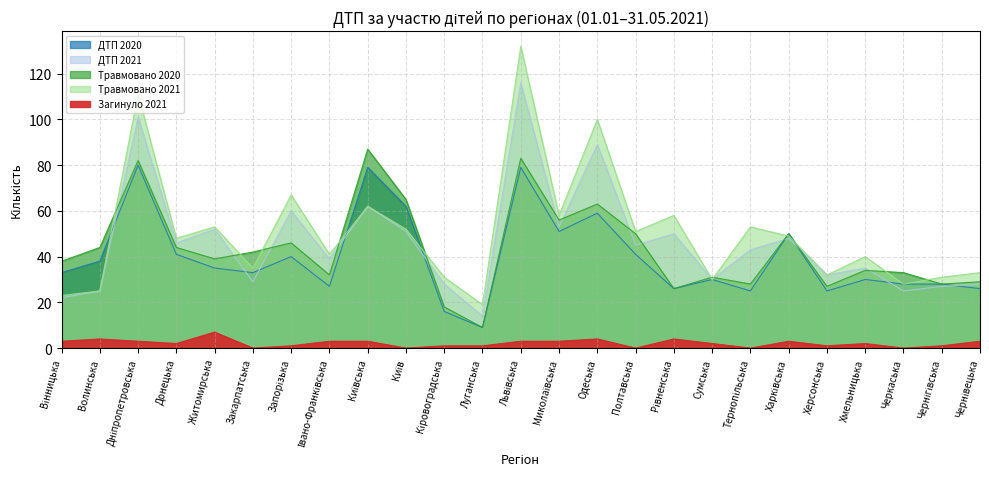

At which category does Травмовано 2021 reach its first local valley?

Донецька